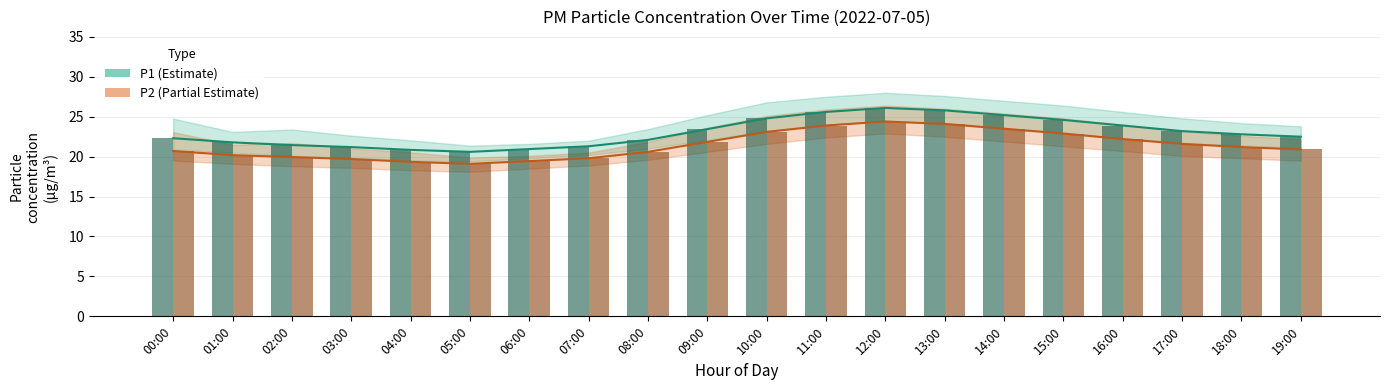

What position from the left is 14:00?

15